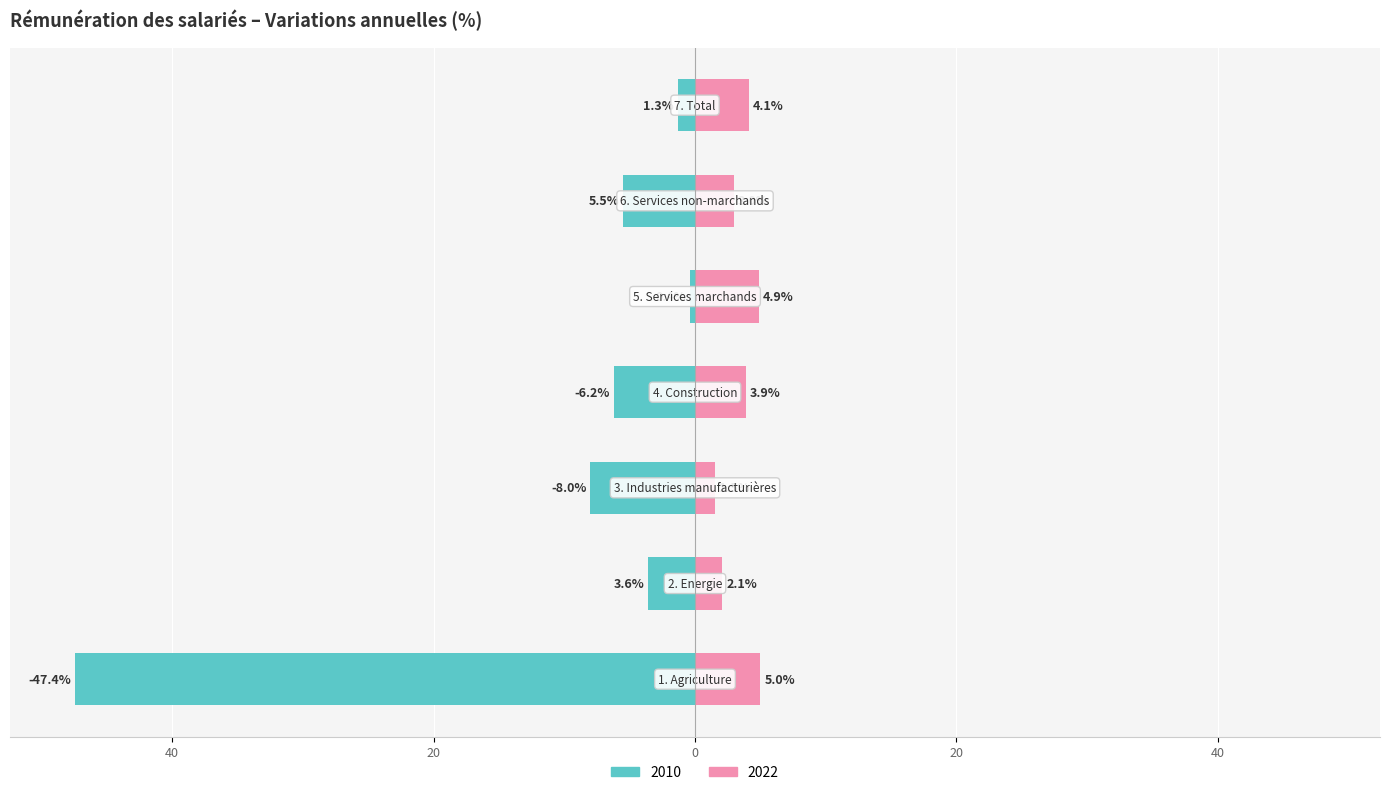

Are the bars grouped side by side (vs. stacked)?

Yes